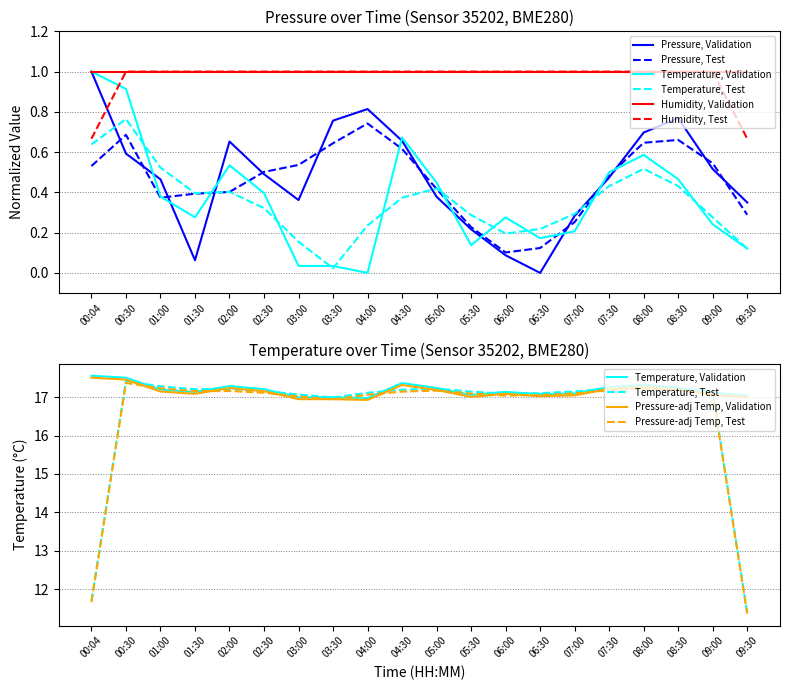

In temperature, how many points are higher than both neighbors (excluding endpoints)?

4